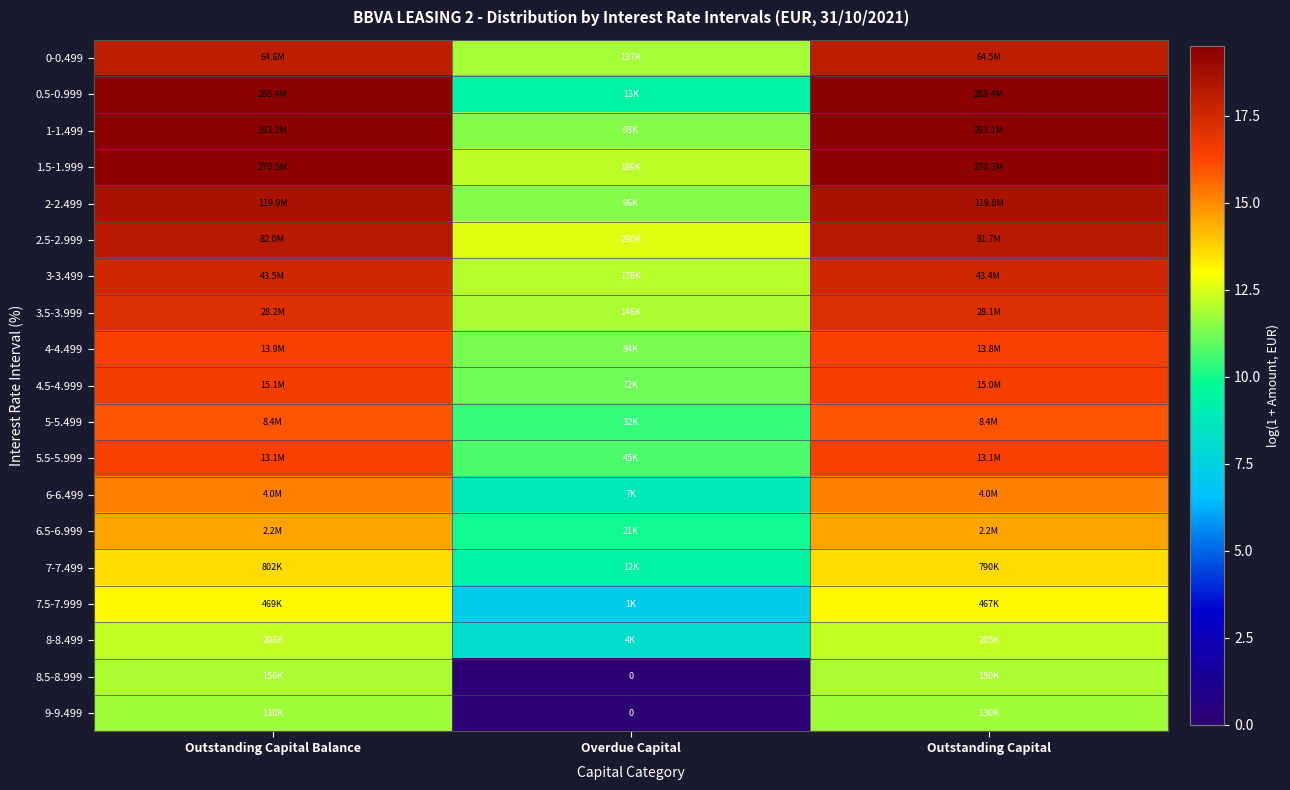

What is the highest value of the 8-8.499 series?

12.2